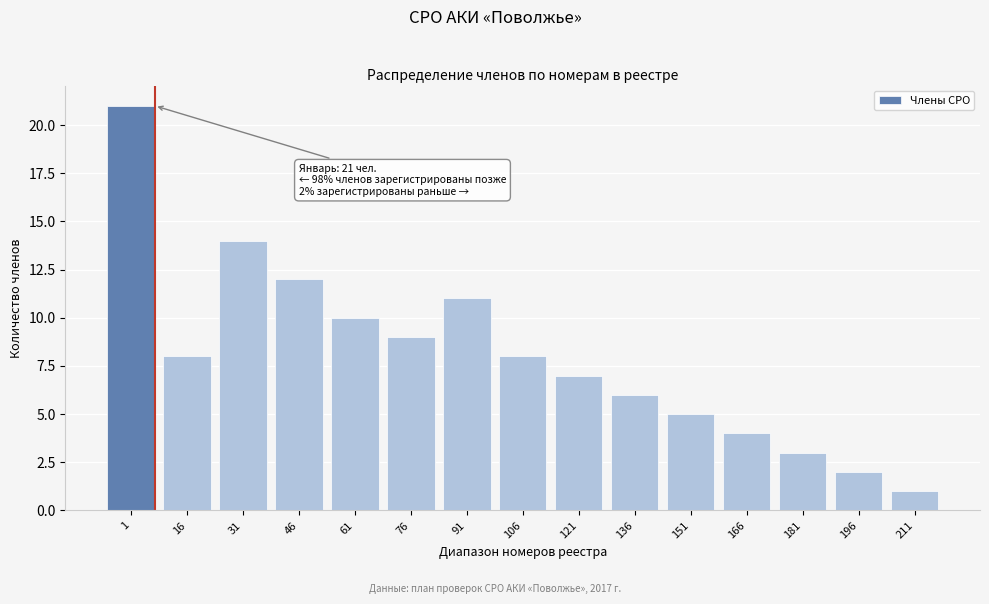

Reading left to right, what are all the values shown in this chart?

1=21	16=8	31=14	46=12	61=10	76=9	91=11	106=8	121=7	136=6	151=5	166=4	181=3	196=2	211=1